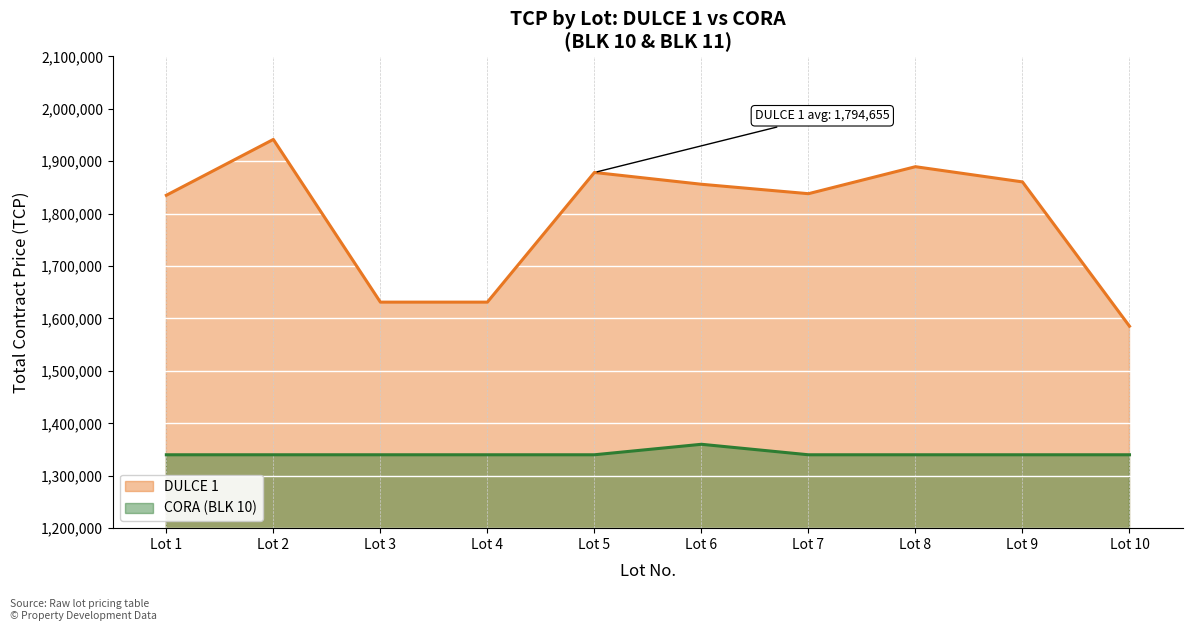

List the labels in order of value, smallest first.

Lot 10, Lot 3, Lot 4, Lot 1, Lot 7, Lot 6, Lot 9, Lot 5, Lot 8, Lot 2